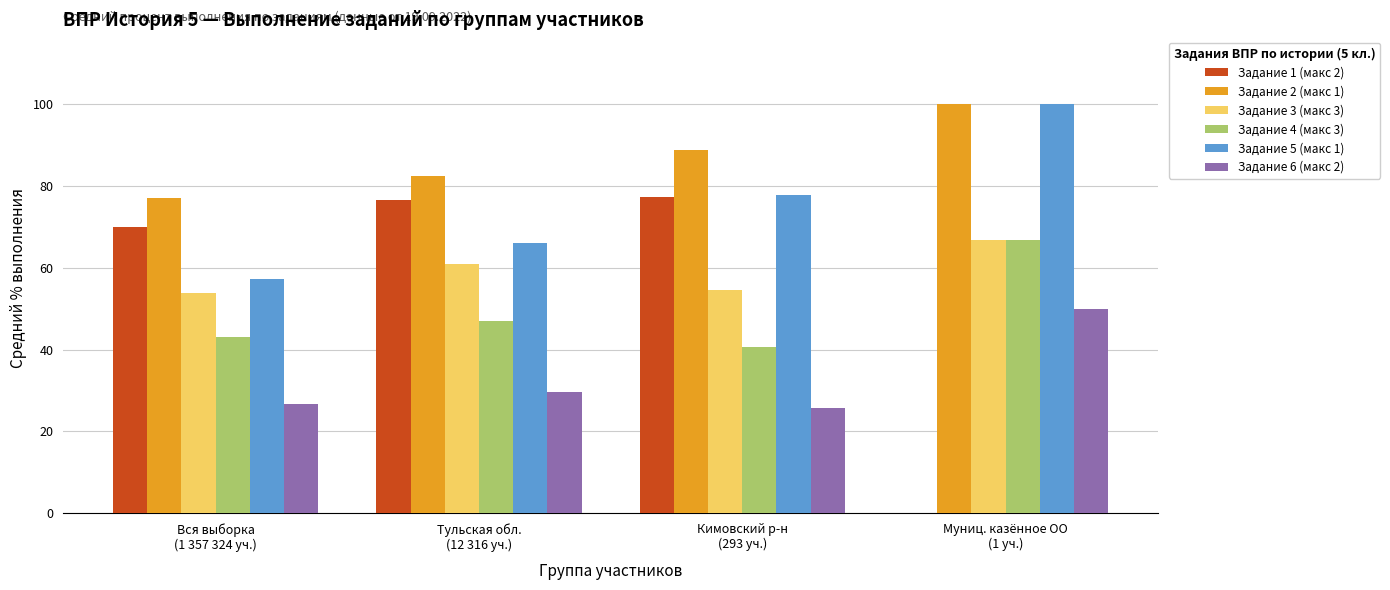

True or false: Задание 2 (макс 1) has a value of 44.2 at Муниц. казённое ОО
(1 уч.).

False